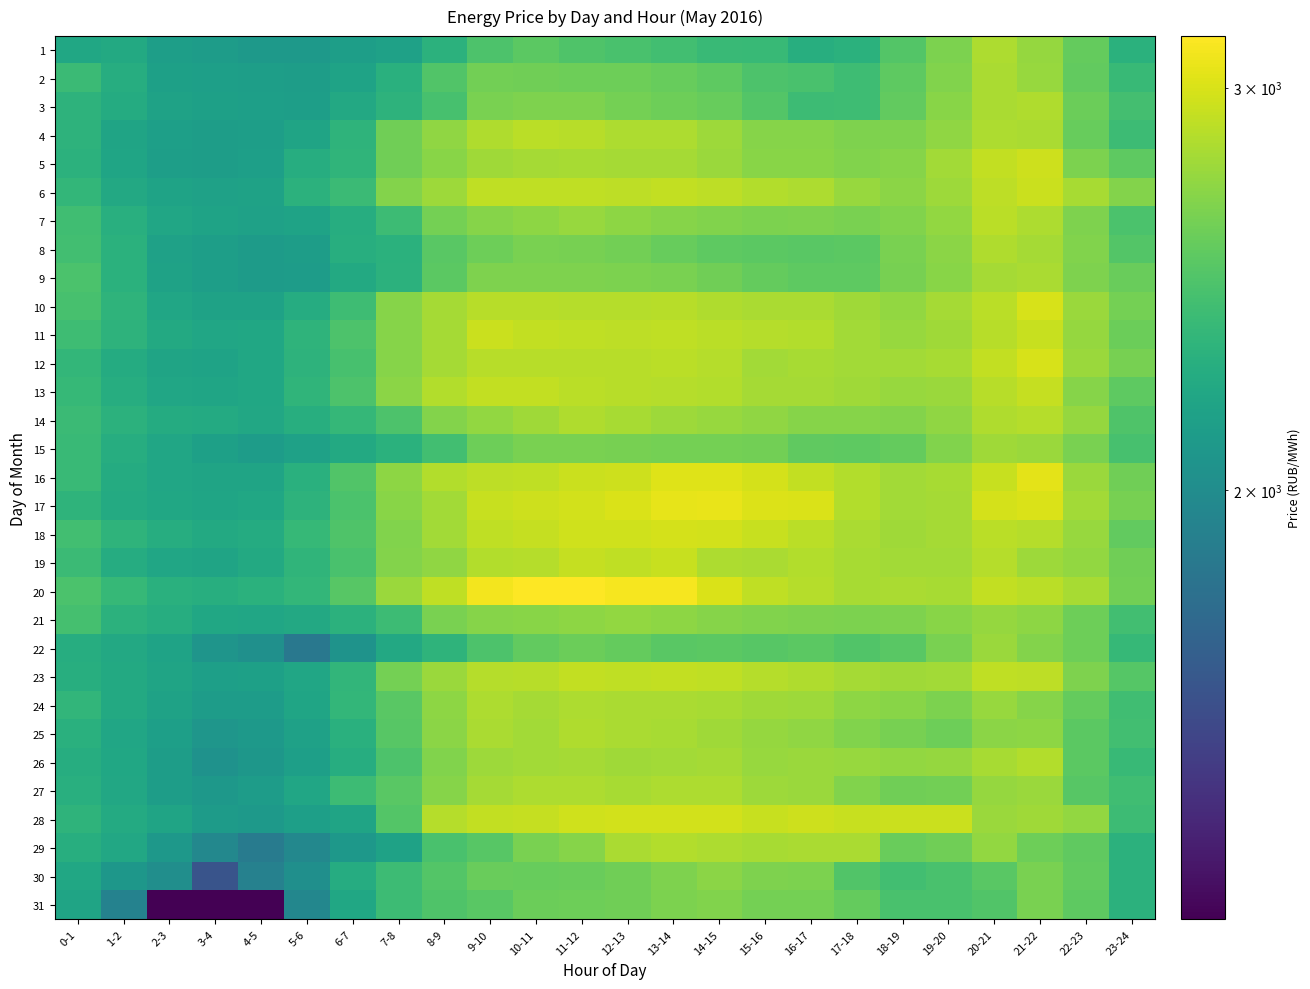

At which category is the sum across all series the highest?

21-22